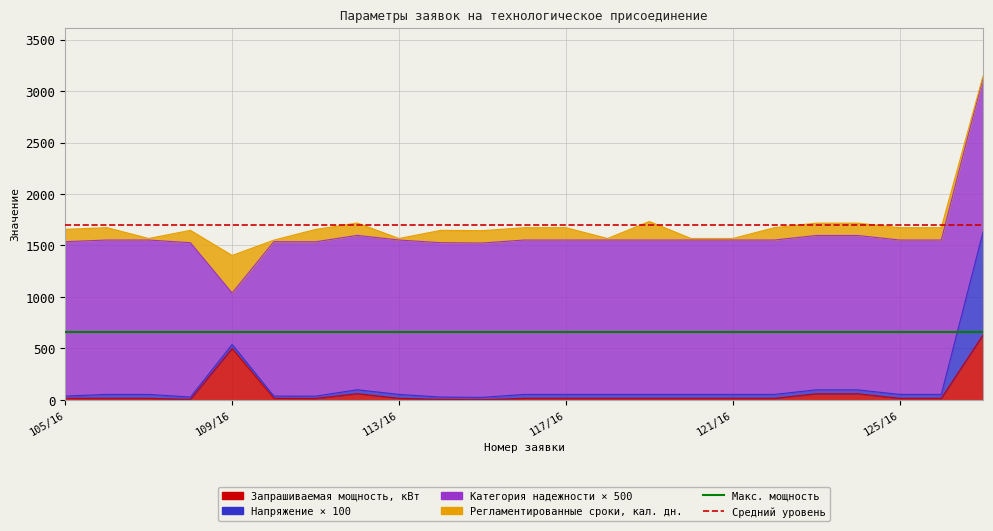

Which category has the lowest value in the Макс. мощность series?

105/16